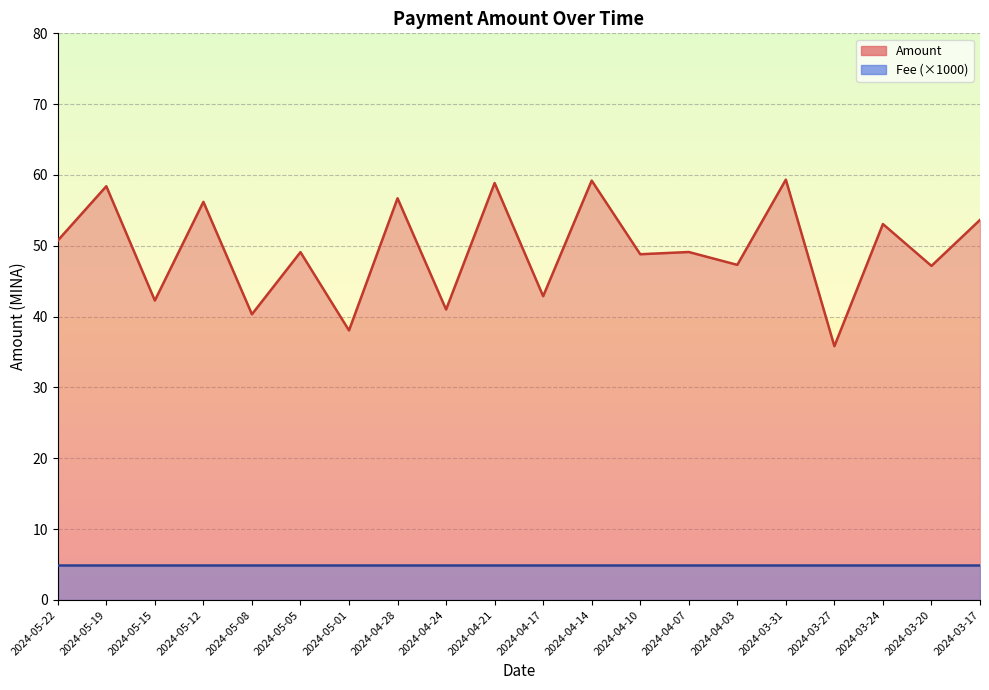

Which category has the lowest value across all series?

2024-03-27